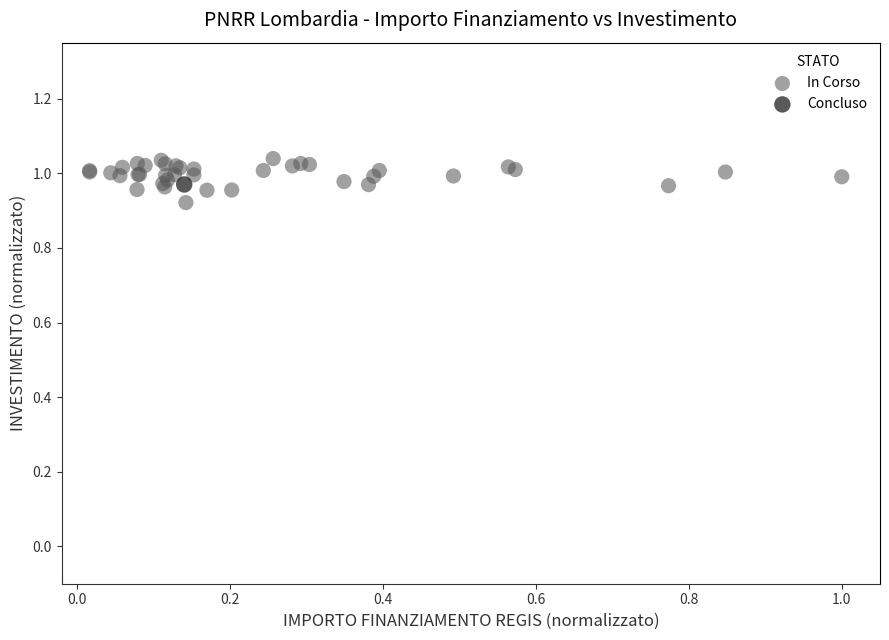

What are all the series names shown in the legend?

In Corso, Concluso